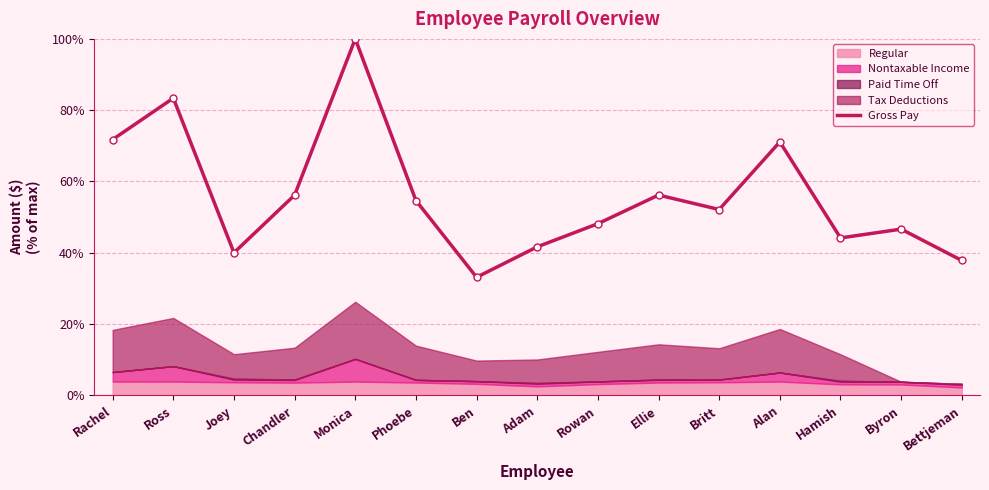

What is the average value?

55.8